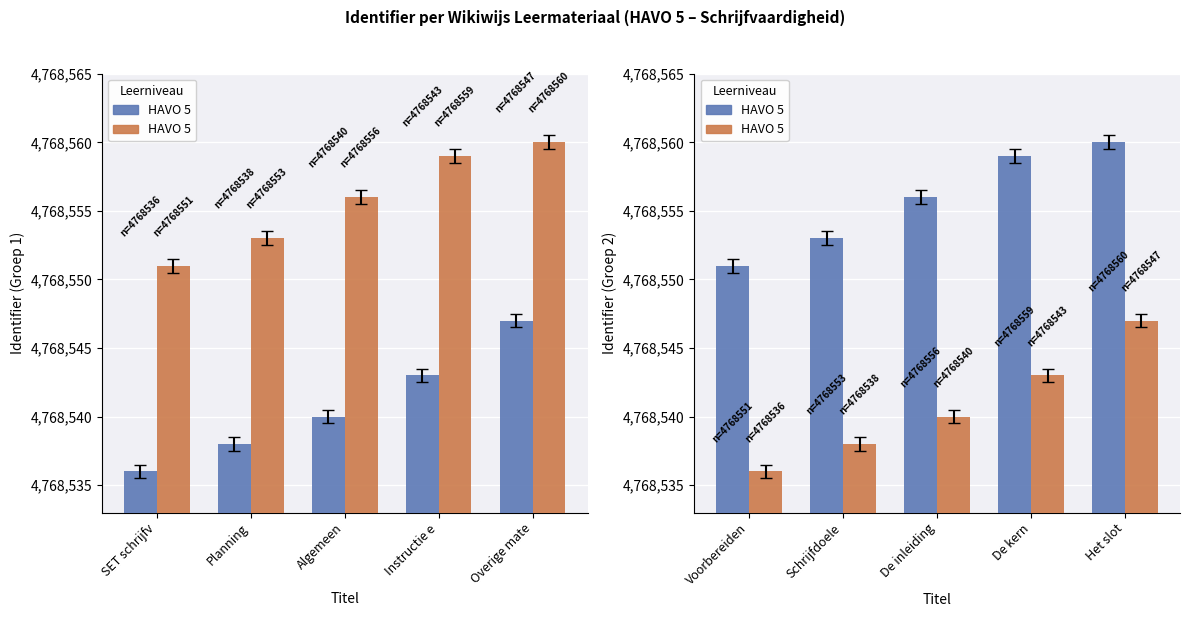

Is it true that Group B equals 3098352 at Het slot?

False